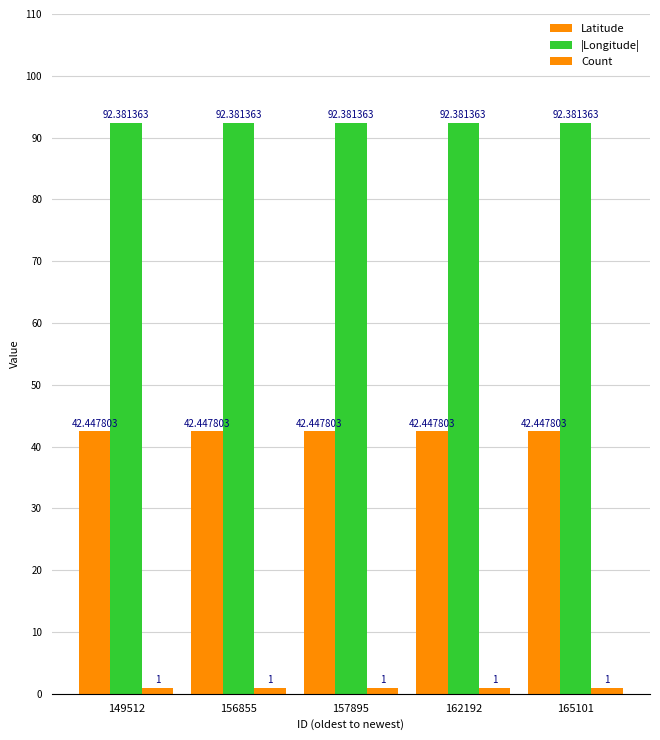

List the series in order of their overall mean, highest first.

|Longitude|, Latitude, Count